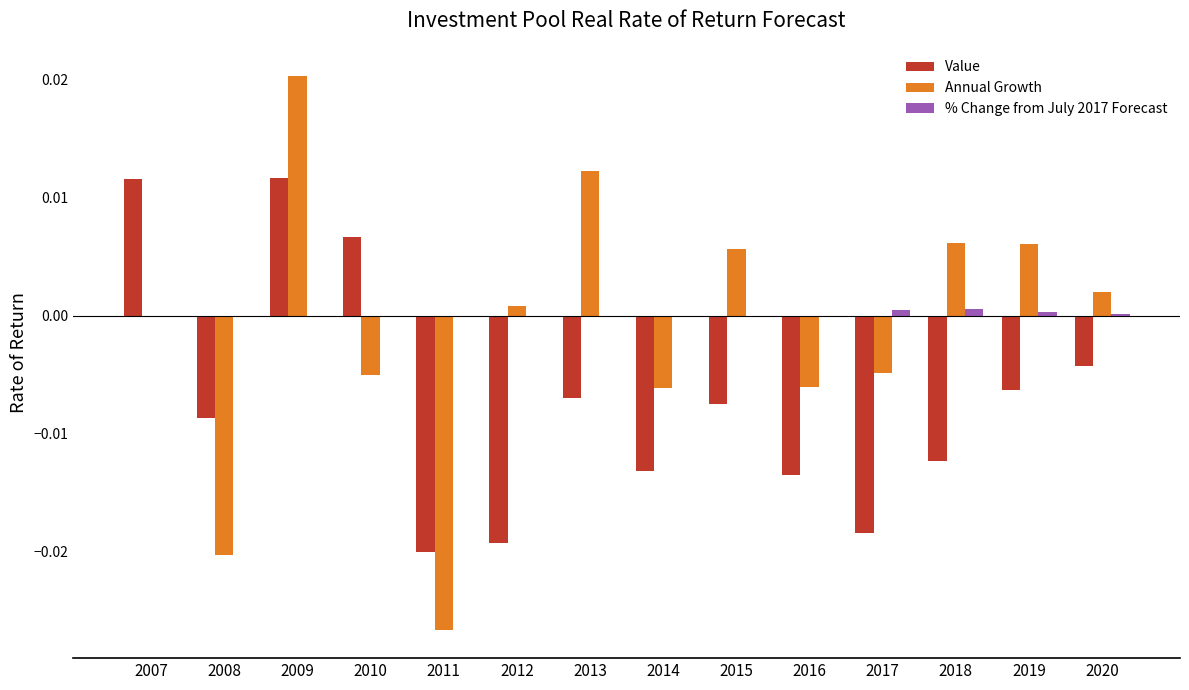

How many distinct data groups are displayed?

3